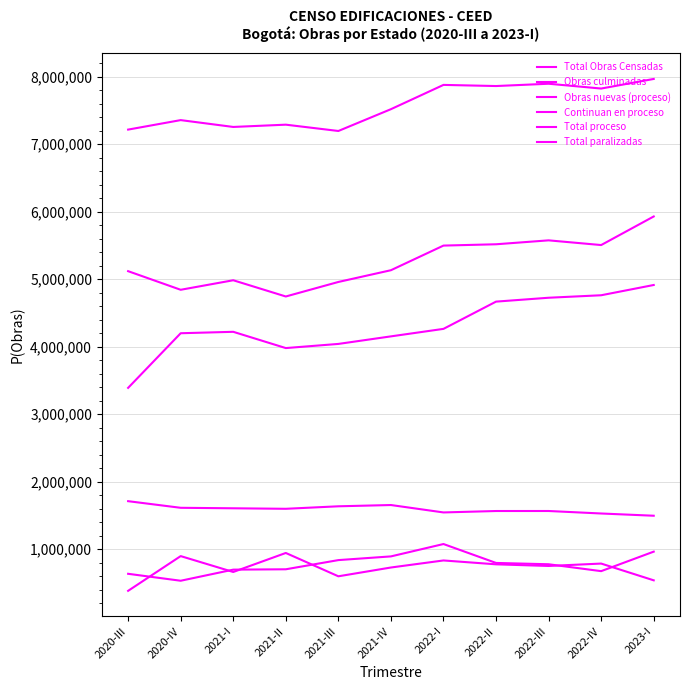

True or false: Obras culminadas and Total paralizadas intersect in this chart.

False